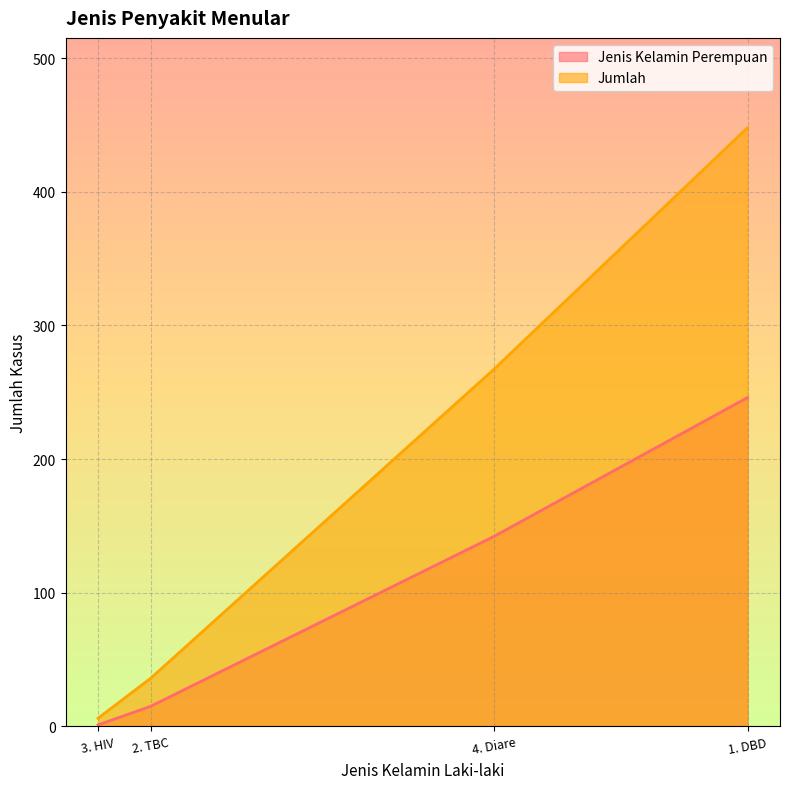

What value does the Jenis Kelamin Perempuan series have at 2. TBC?

15